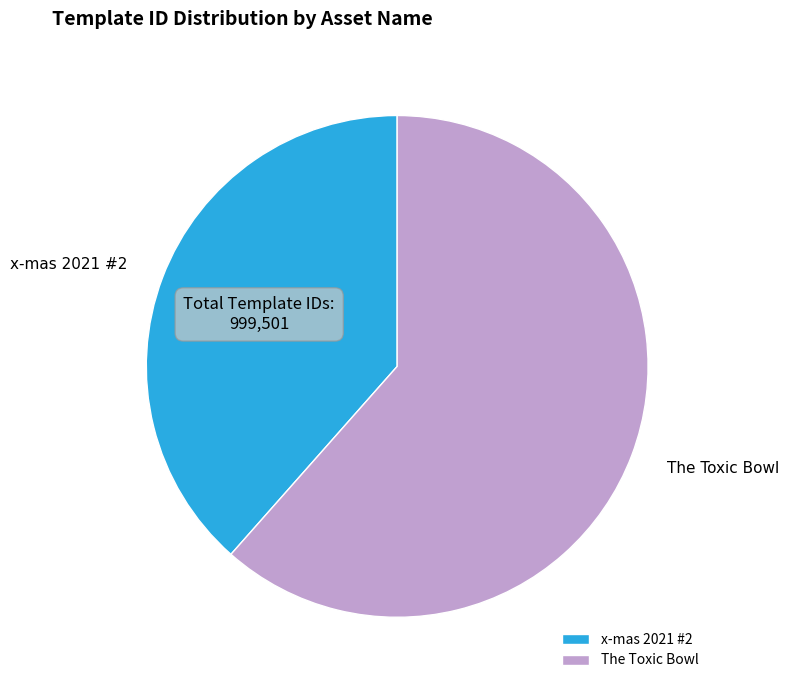

Which has a higher value, x-mas 2021 #2 or The Toxic Bowl?

The Toxic Bowl